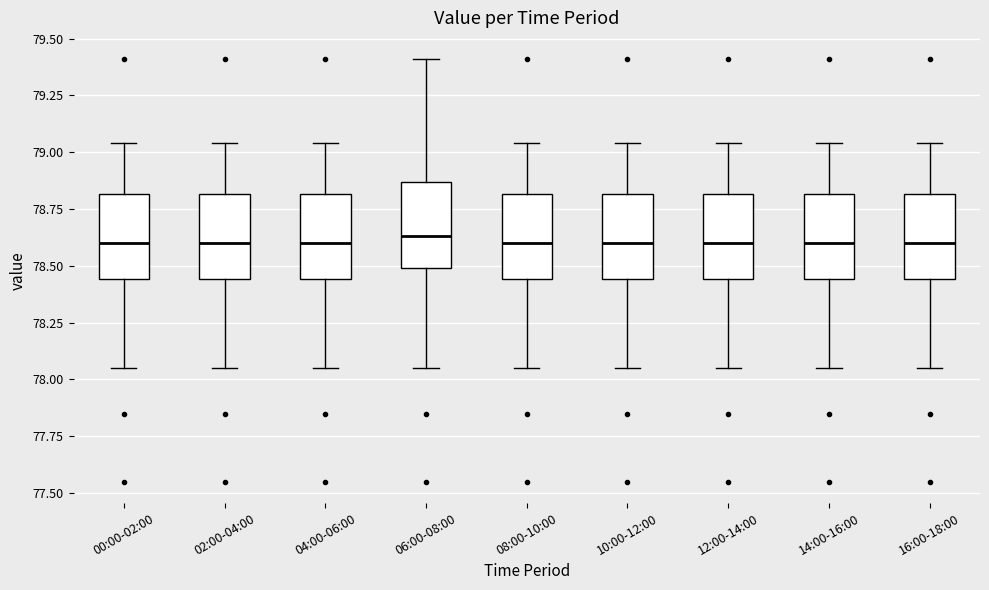

Reading left to right, read every box against the y-axis: the position of its median line, the range the box covers, and the ends of its whiskers. The values are not printed on the chart, so give them approximately, as read against the axis.

00:00-02:00: median 78.60, box 78.45 to 78.80, whiskers 78.05 to 79.05
02:00-04:00: median 78.60, box 78.45 to 78.80, whiskers 78.05 to 79.05
04:00-06:00: median 78.60, box 78.45 to 78.80, whiskers 78.05 to 79.05
06:00-08:00: median 78.65, box 78.50 to 78.85, whiskers 78.05 to 79.40
08:00-10:00: median 78.60, box 78.45 to 78.80, whiskers 78.05 to 79.05
10:00-12:00: median 78.60, box 78.45 to 78.80, whiskers 78.05 to 79.05
12:00-14:00: median 78.60, box 78.45 to 78.80, whiskers 78.05 to 79.05
14:00-16:00: median 78.60, box 78.45 to 78.80, whiskers 78.05 to 79.05
16:00-18:00: median 78.60, box 78.45 to 78.80, whiskers 78.05 to 79.05